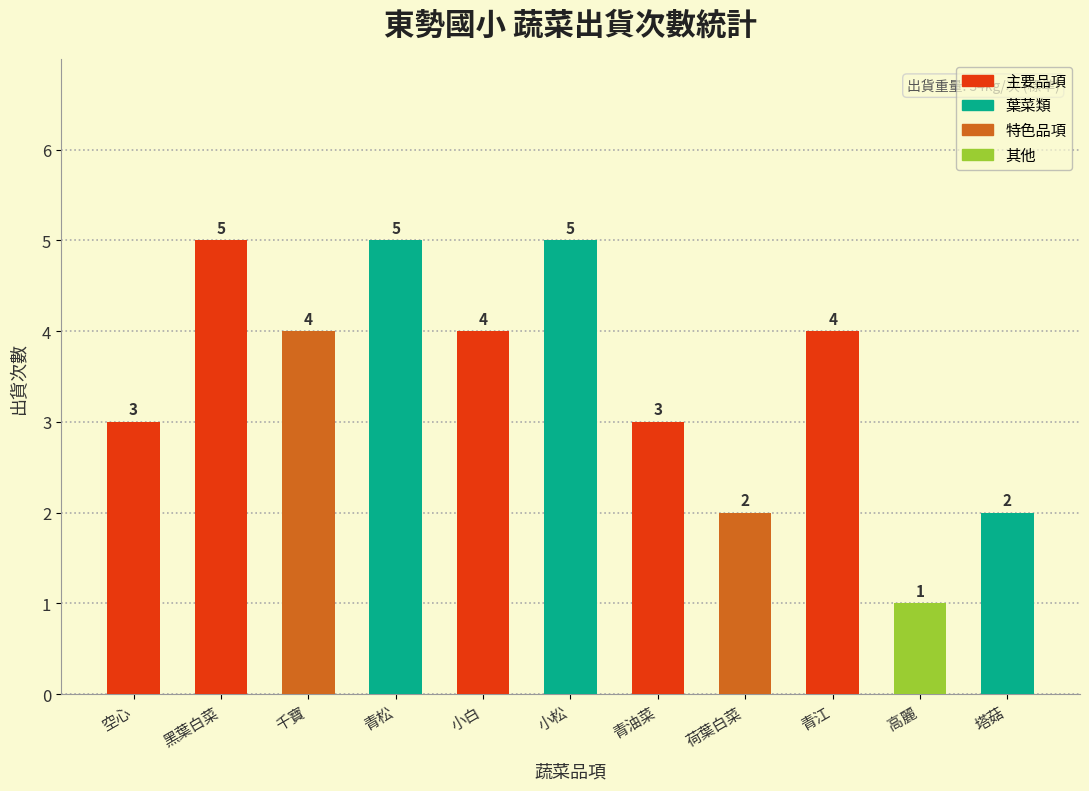

Count the values in the range 2 to 5.

10